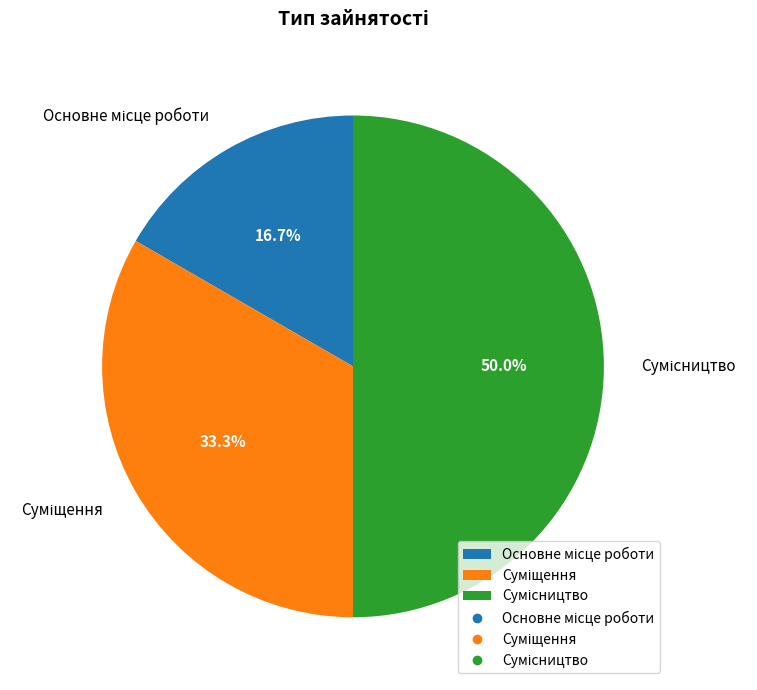

What is the largest slice in the pie chart?

Сумісництво